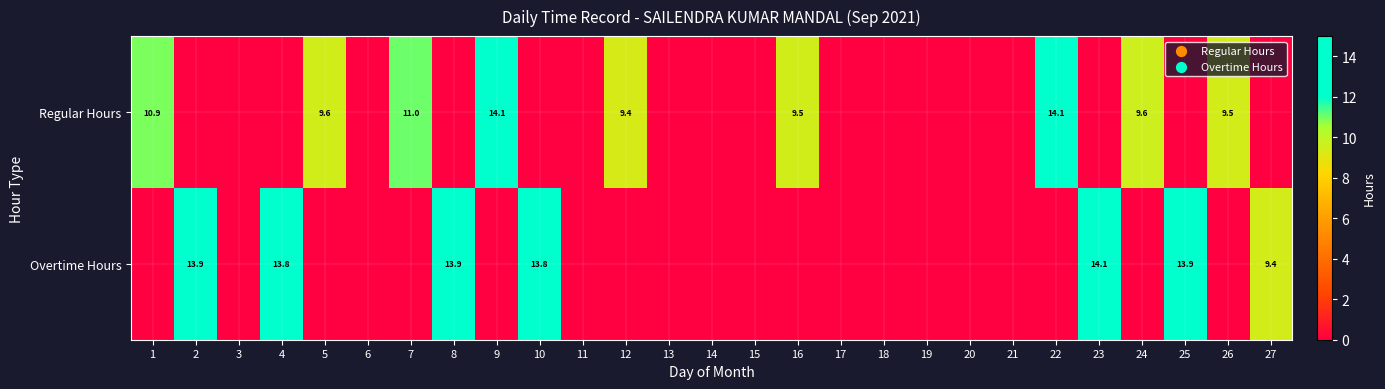

Is it true that Regular Hours equals 9.5 at 16?

True